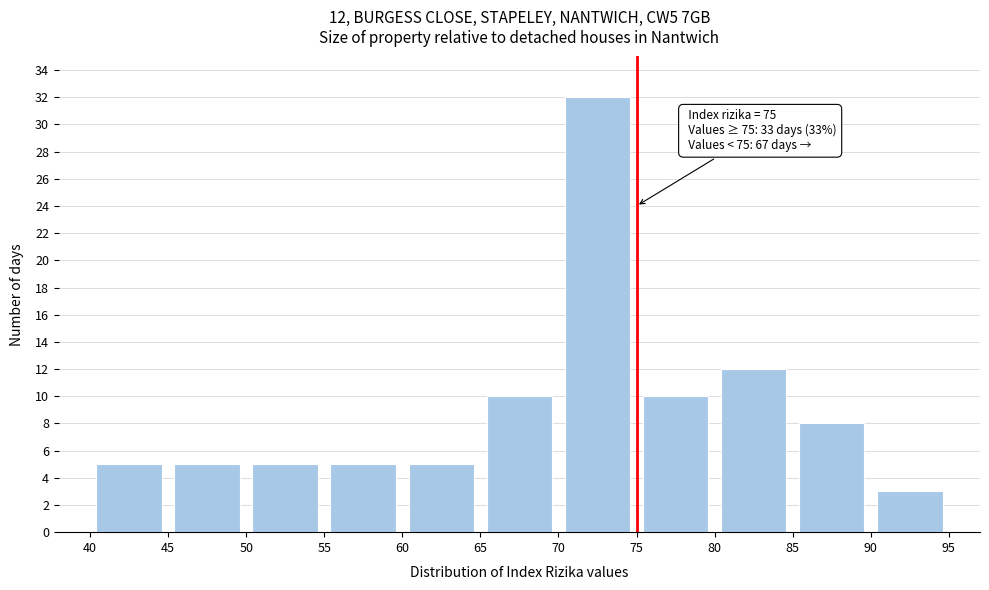

Over which range of the x-axis is the bar tallest?

70 to 75